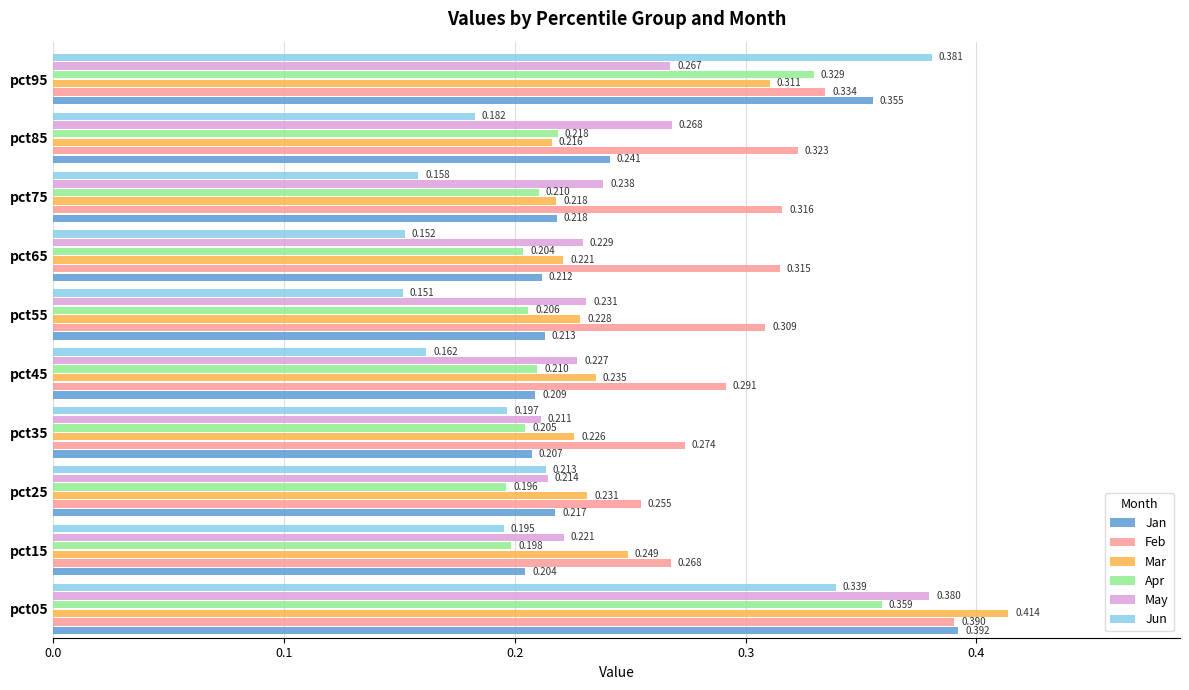

Rank the series by their maximum value, from lowest to highest.

Apr, May, Jun, Feb, Jan, Mar